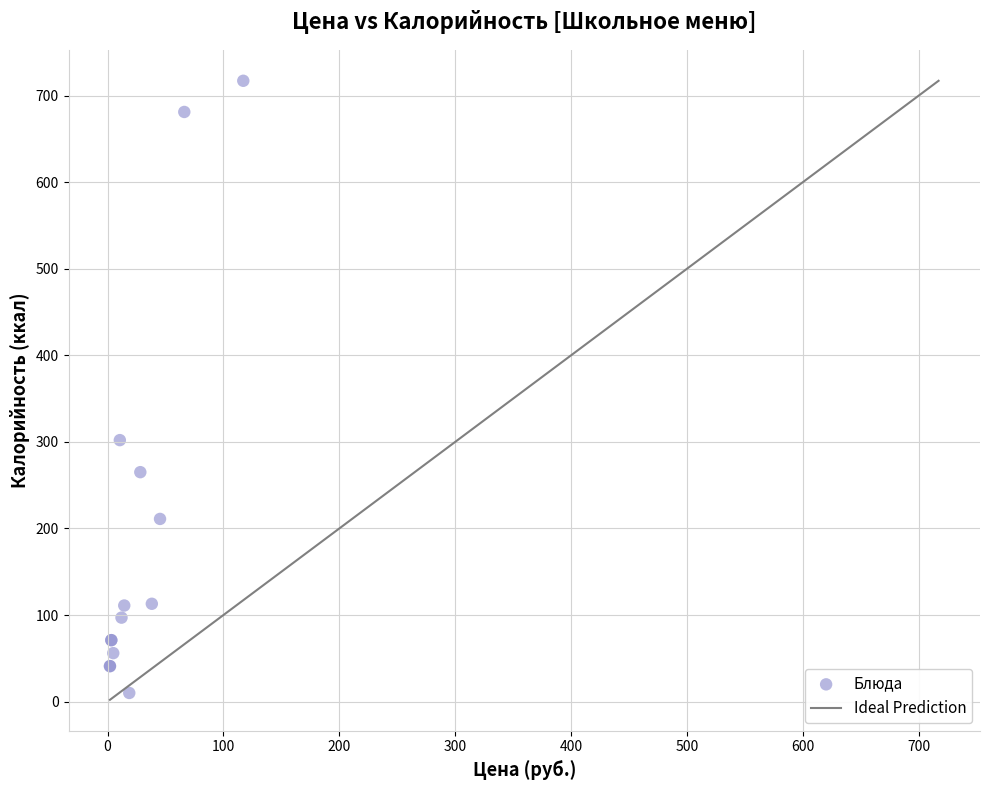

What Y value in the scatter plot is closest to 363?

302